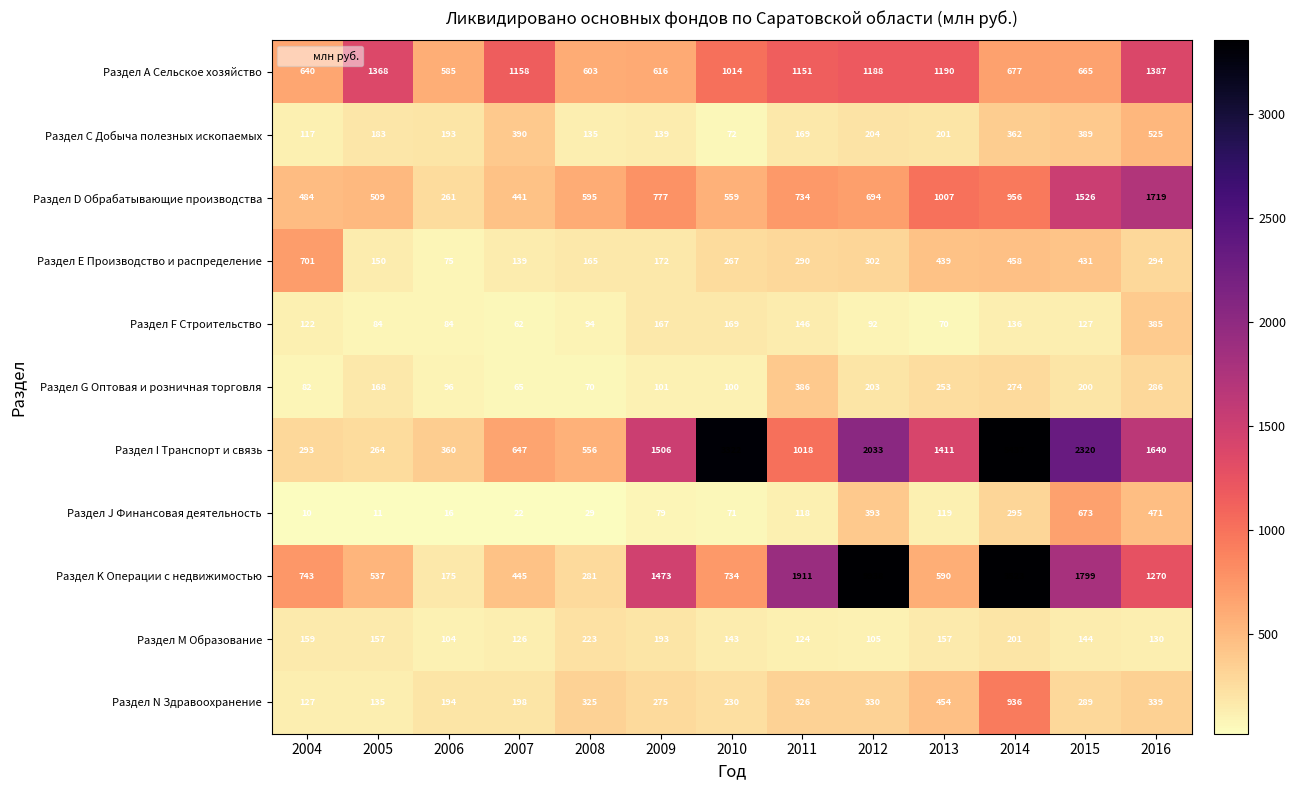

Is the value of Раздел Е Производство и распределение at 2006 greater than the value of Раздел С Добыча полезных ископаемых at 2014?

No